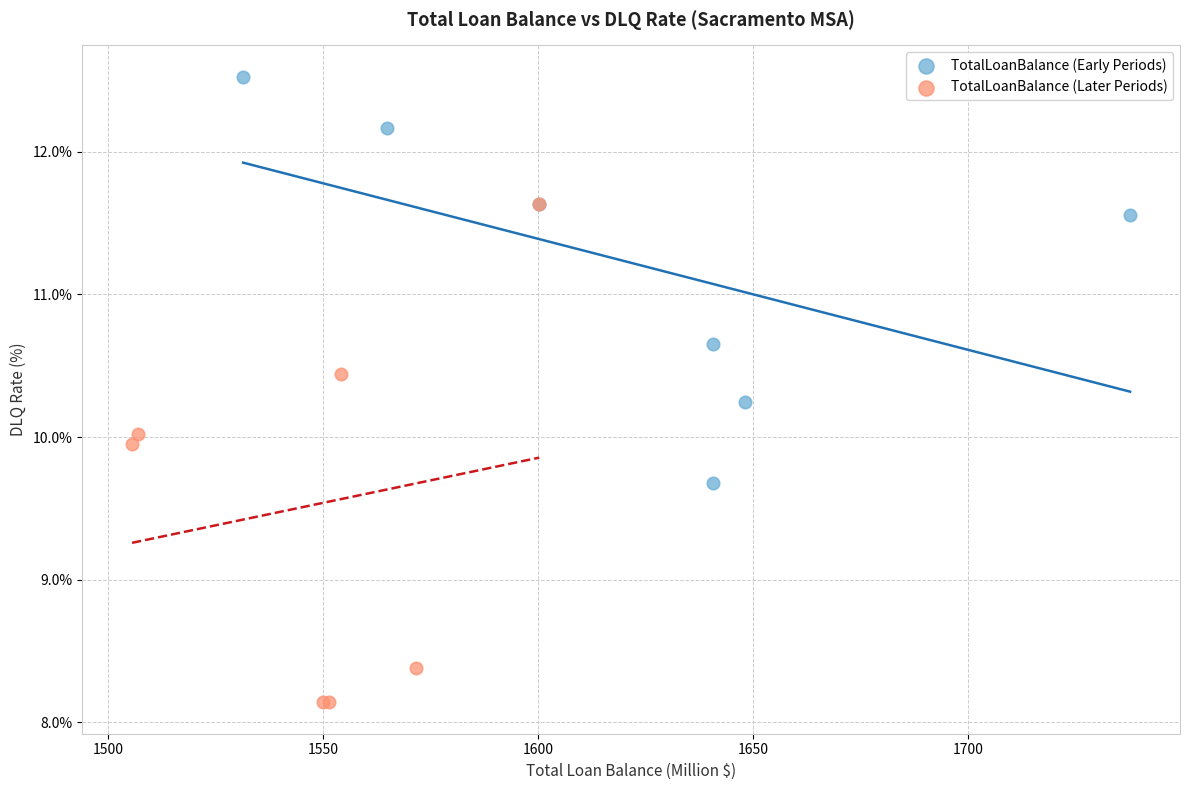

Which series reaches the maximum Y coordinate?

TotalLoanBalance (Early Periods)